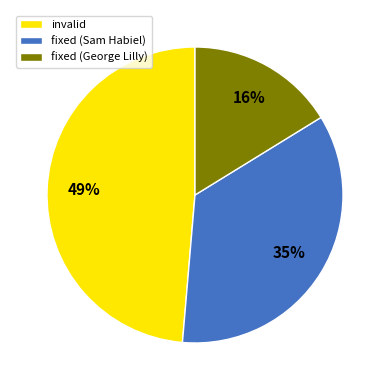

Count the number of slices in the pie.

3